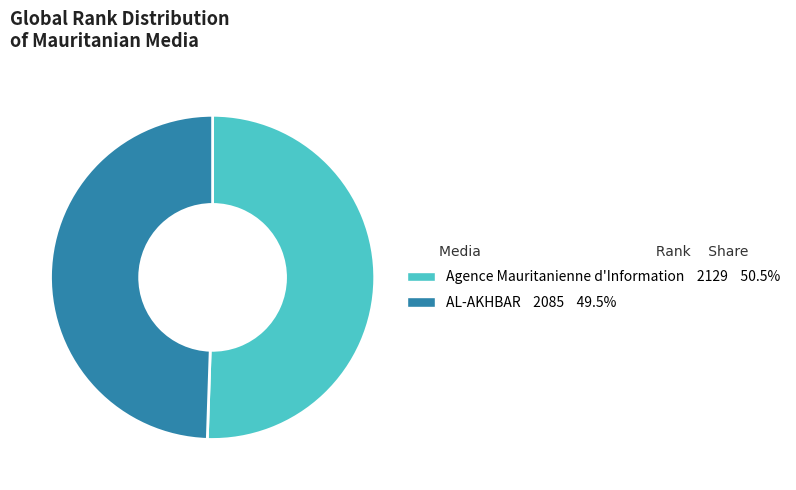

Is there any slice that represents more than half of the pie?

Yes